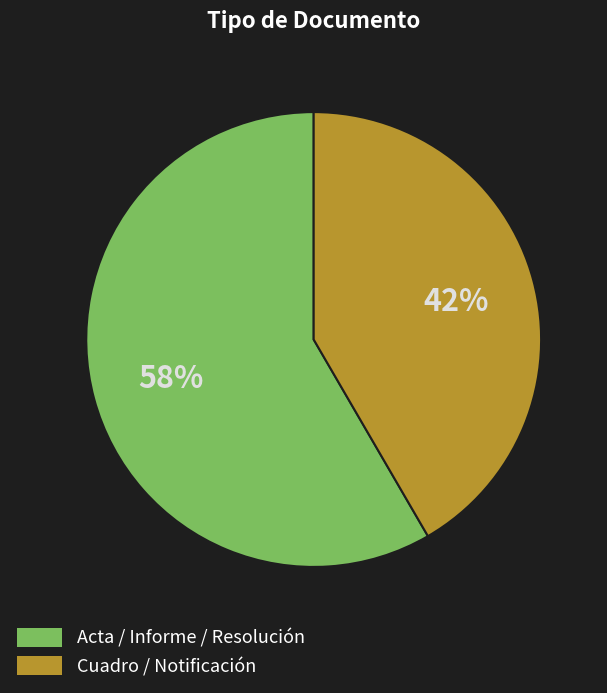

To the nearest percent, what is the average slice percentage?

50%